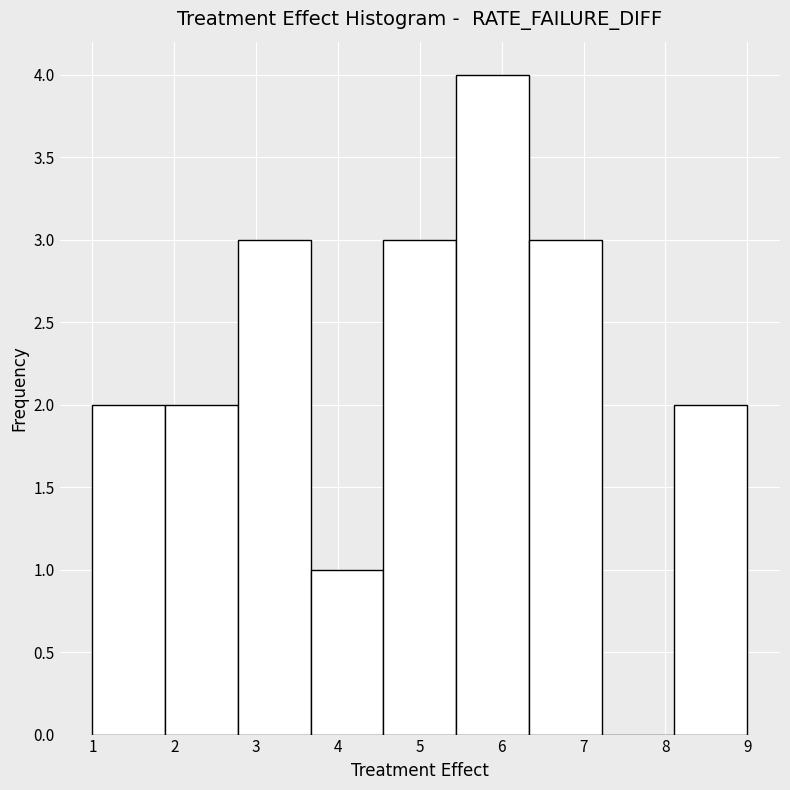

Reading left to right, transcribe this chart: for each bar, give the range it covers on the x-axis and its height. Neither the bar edges nor the heights are printed on the chart, so give them approximately, as read against the axes.

1.0 to 1.9: 2
1.9 to 2.8: 2
2.8 to 3.7: 3
3.7 to 4.6: 1
4.6 to 5.4: 3
5.4 to 6.3: 4
6.3 to 7.2: 3
7.2 to 8.1: 0
8.1 to 9.0: 2